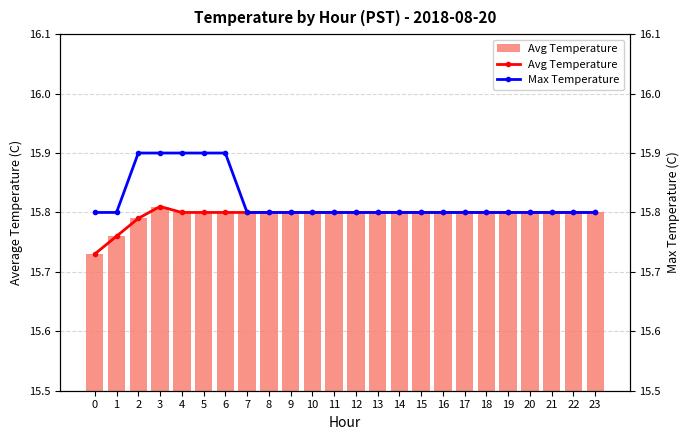

Does the chart contain any negative values?

No